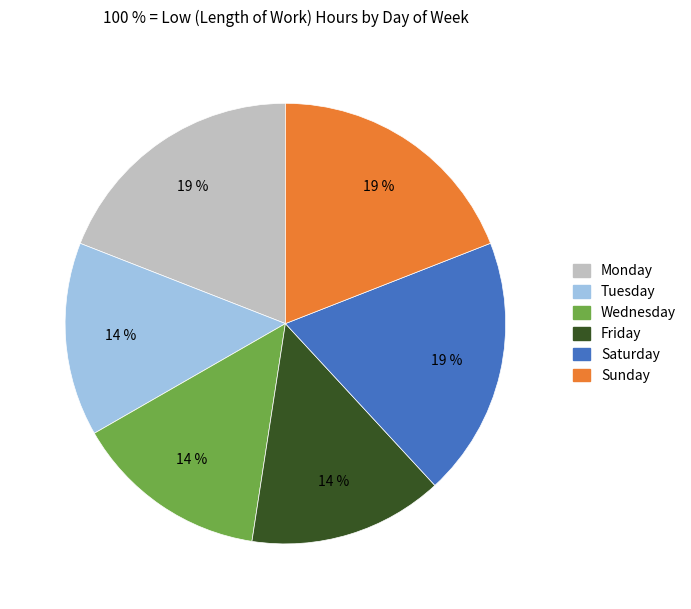

To the nearest percent, what is the difference between the largest and smallest slice percentages?

5%